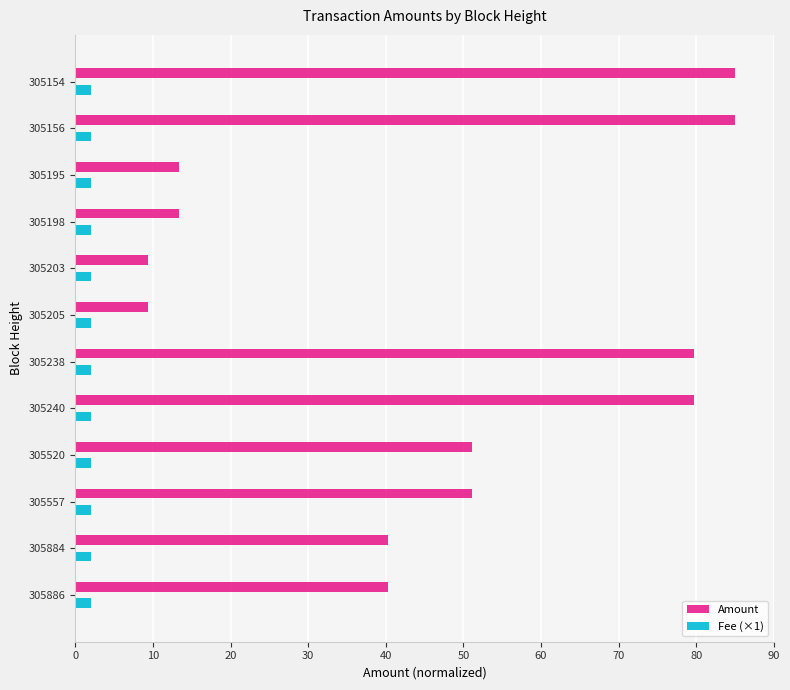

What is the average value of the Fee (×1) series?

2.0